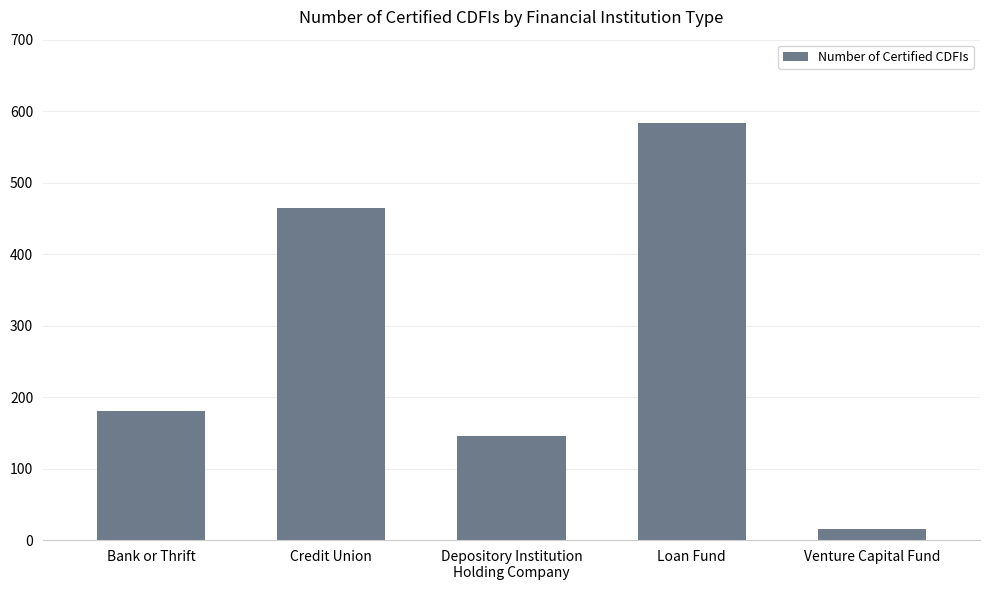

What is the label of the 5th bar from the left?

Venture Capital Fund